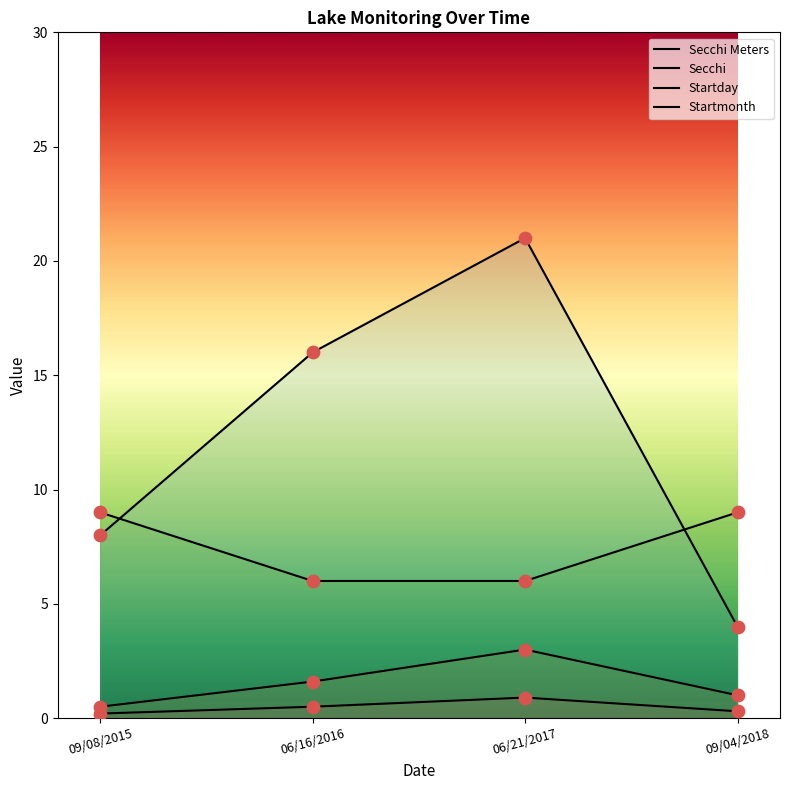

Is the value of Startday at 09/04/2018 greater than the value of Startmonth at 06/21/2017?

No